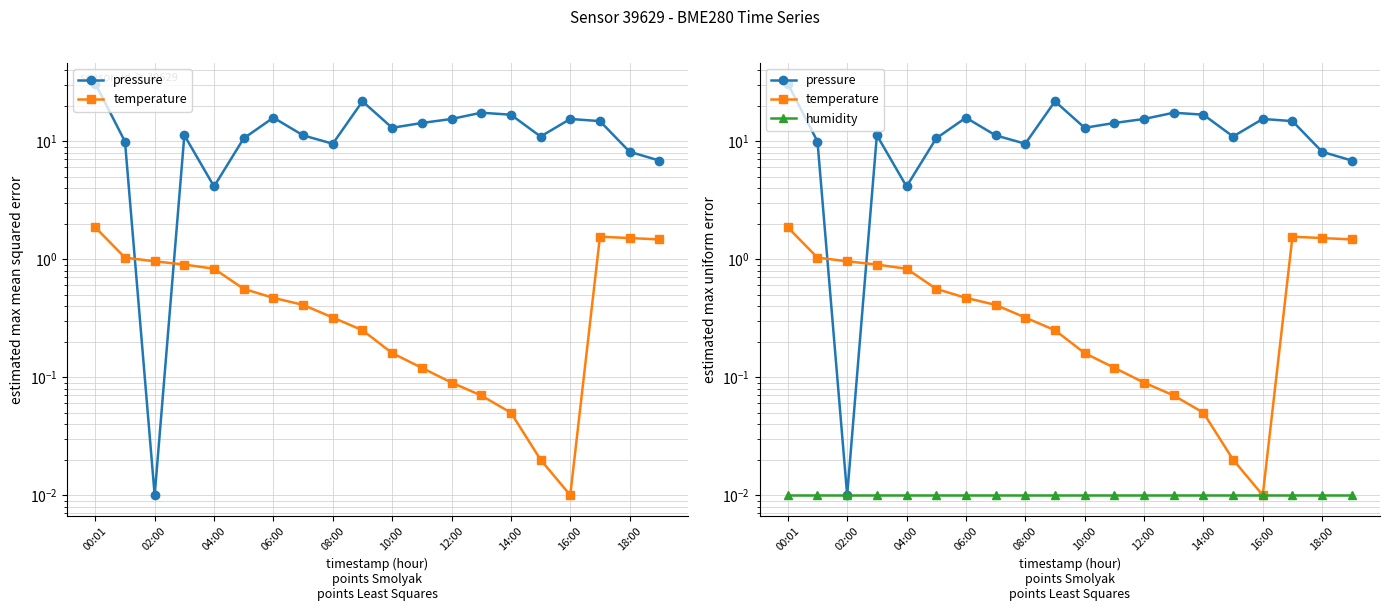

The temperature series shows 0.0 at 13. True or false?

False